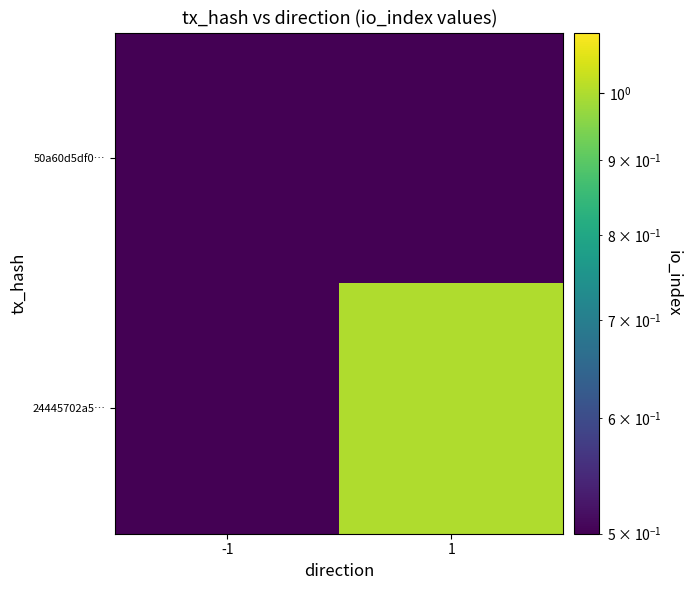

Reading left to right, list all the values displayed in this chart.

50a60d5df0…: -1=0.5	1=0.5
24445702a5…: -1=0.5	1=1.0